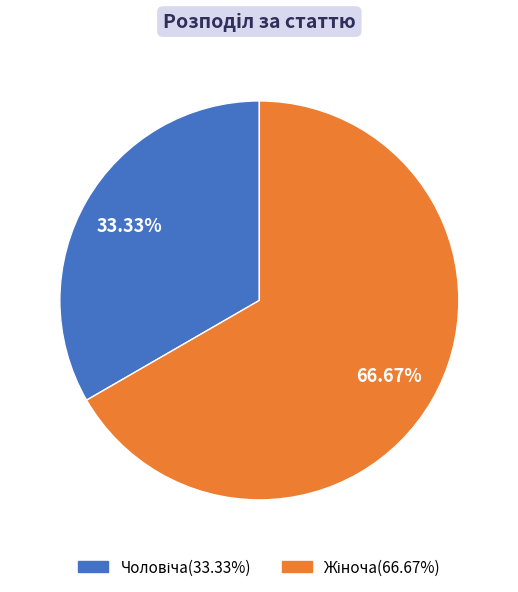

Is there any slice that represents more than half of the pie?

Yes